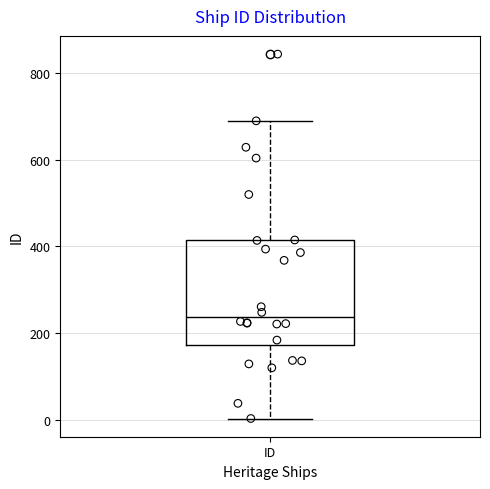

Read this box plot against the y-axis: the position of the median line, the range covered by the box, and the ends of both whiskers. The values are not printed on the chart, so give them approximately, as read against the axis.

median 240, box 180 to 420, whiskers 0 to 700